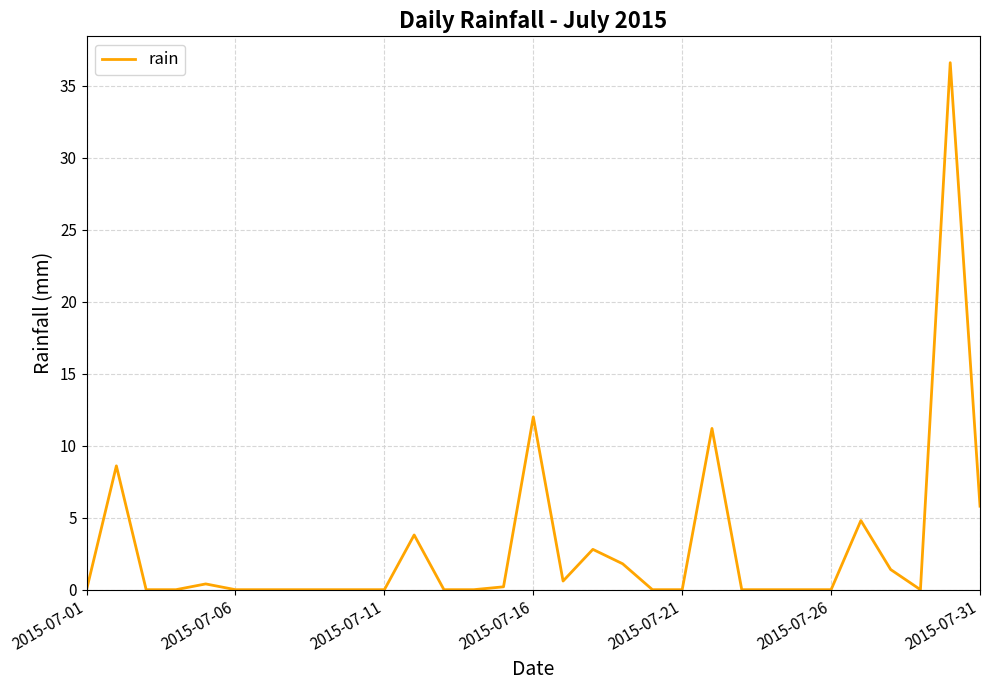

Count the number of categories in the chart.

31